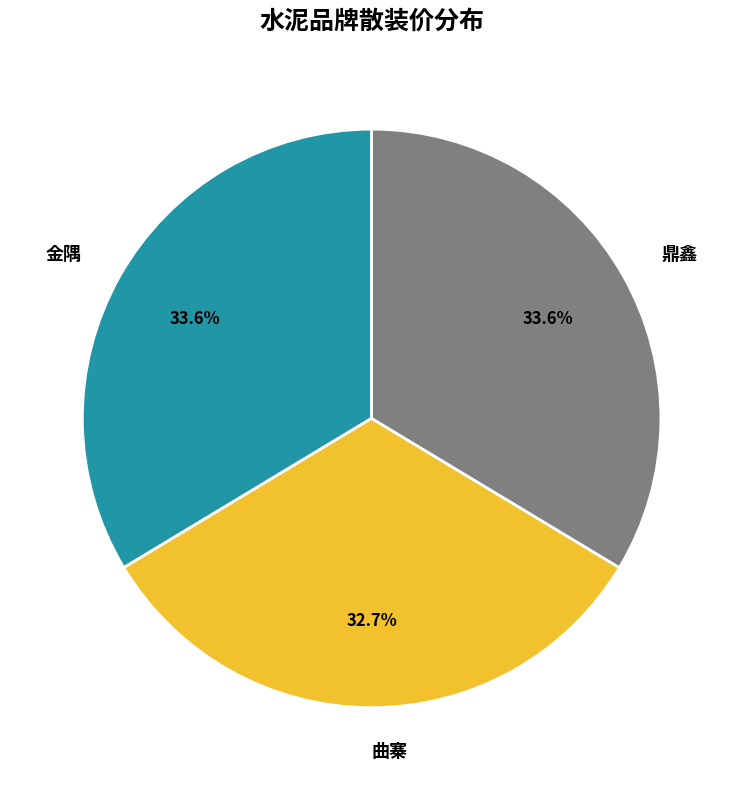

What percentage do 金隅 and 鼎鑫 together represent?

67.3%